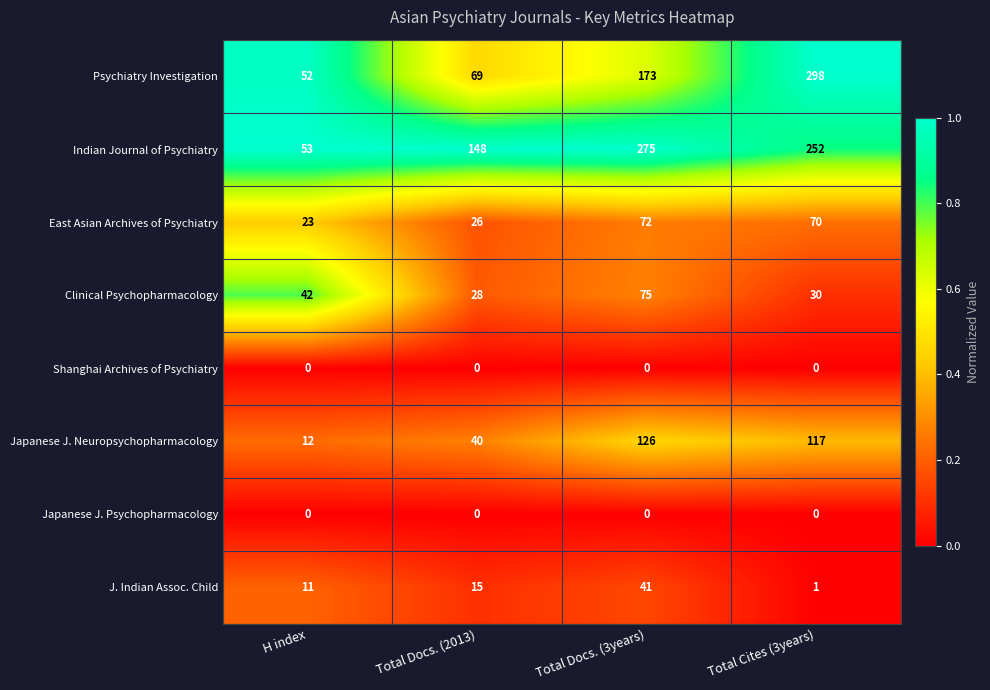

Which category has the highest value across all series?

Total Cites (3years)